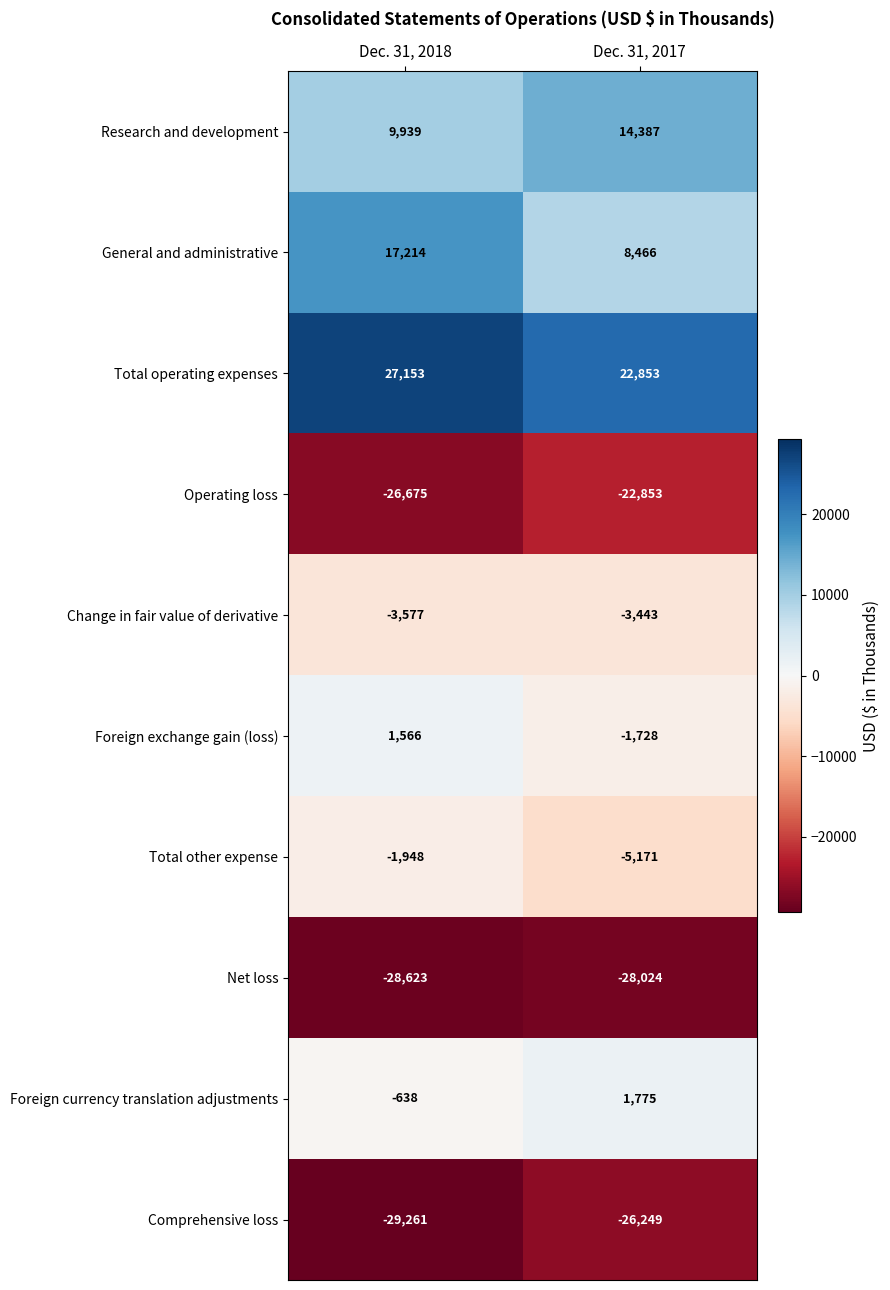

Which category has the lowest value across all series?

Dec. 31, 2018